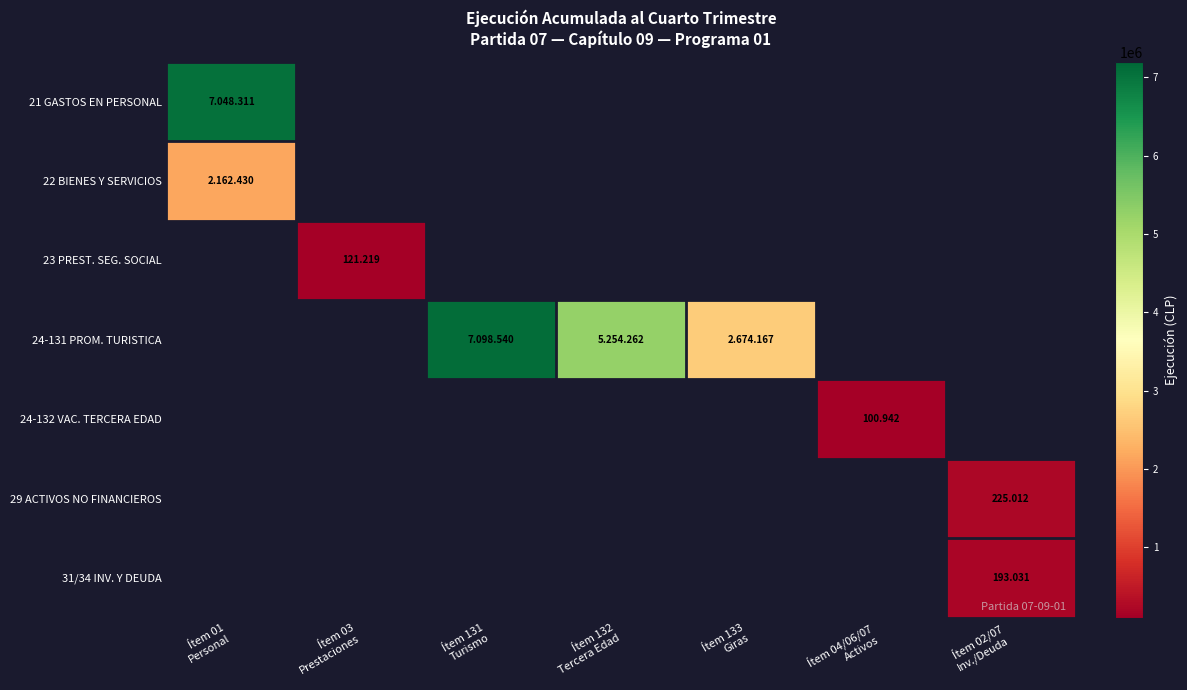

How many data points in 29 ACTIVOS NO FINANCIEROS are above 0?

1